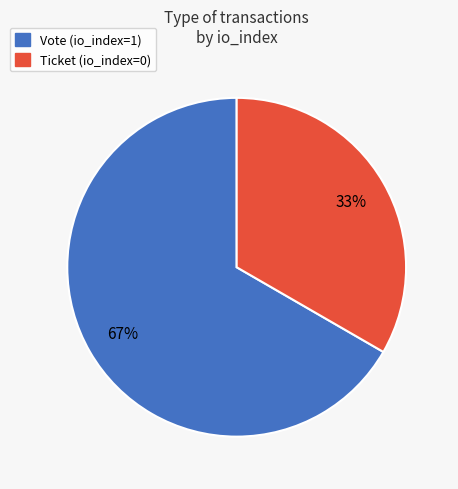

How many segments does this pie chart have?

2